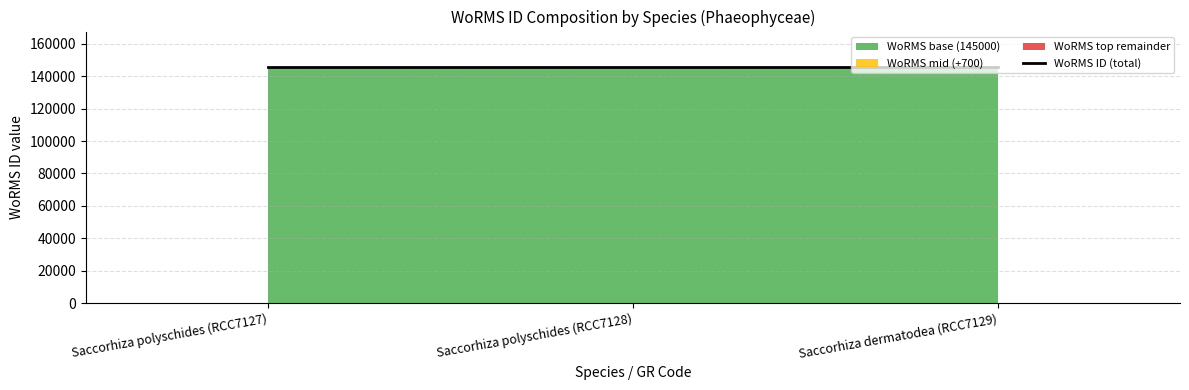

Rank the categories by value from lowest to highest.

Saccorhiza dermatodea (RCC7129), Saccorhiza polyschides (RCC7127), Saccorhiza polyschides (RCC7128)